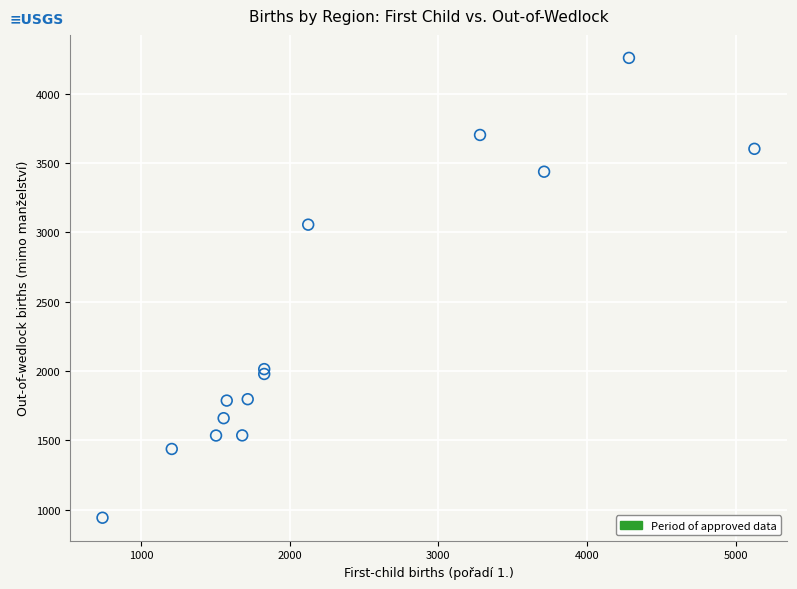

What Y value in the scatter plot is closest to 2600?

3056